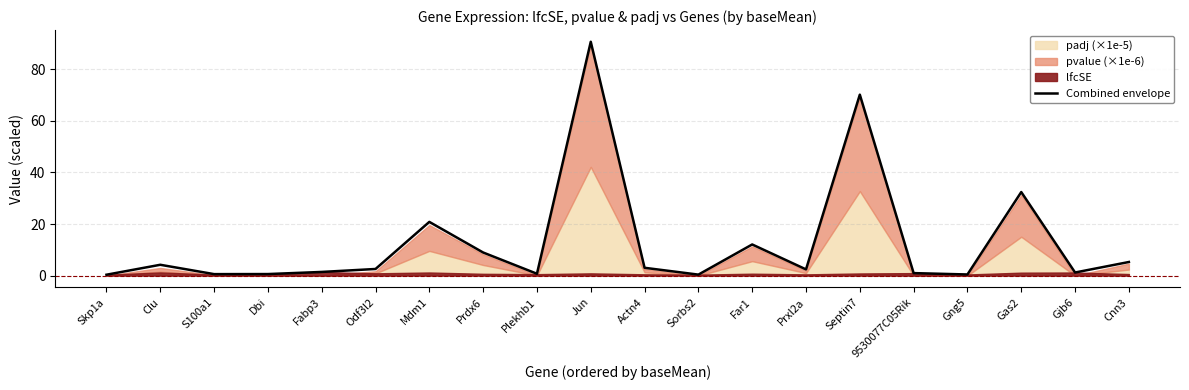

Where is the data nearest to the value 45?

Gas2